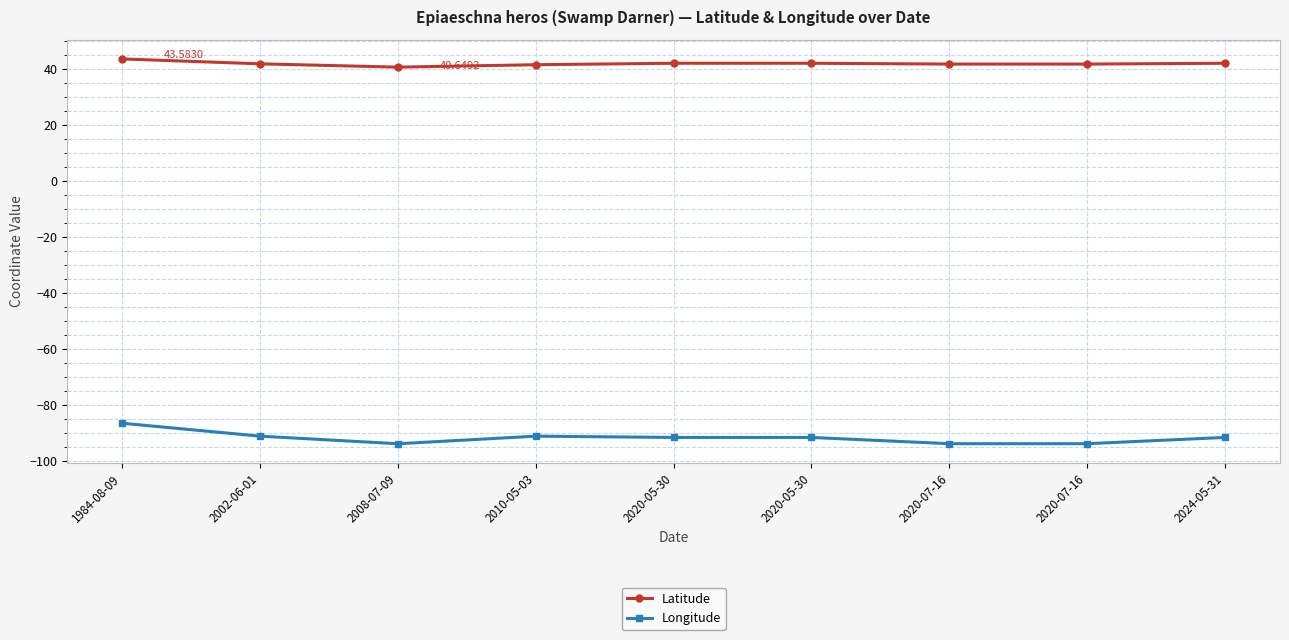

Which series has the largest total across all categories?

Latitude